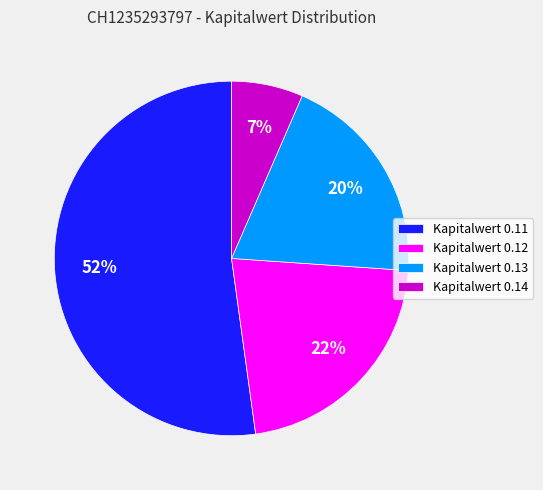

The Kapitalwert 0.12 slice represents 32% of the pie. True or false?

False